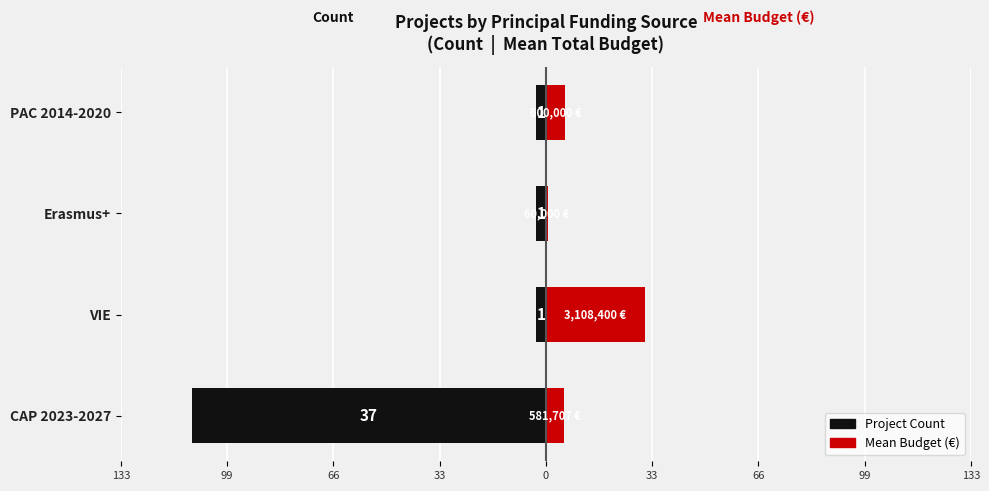

Which series has the widest spread of values?

Project count (×3)